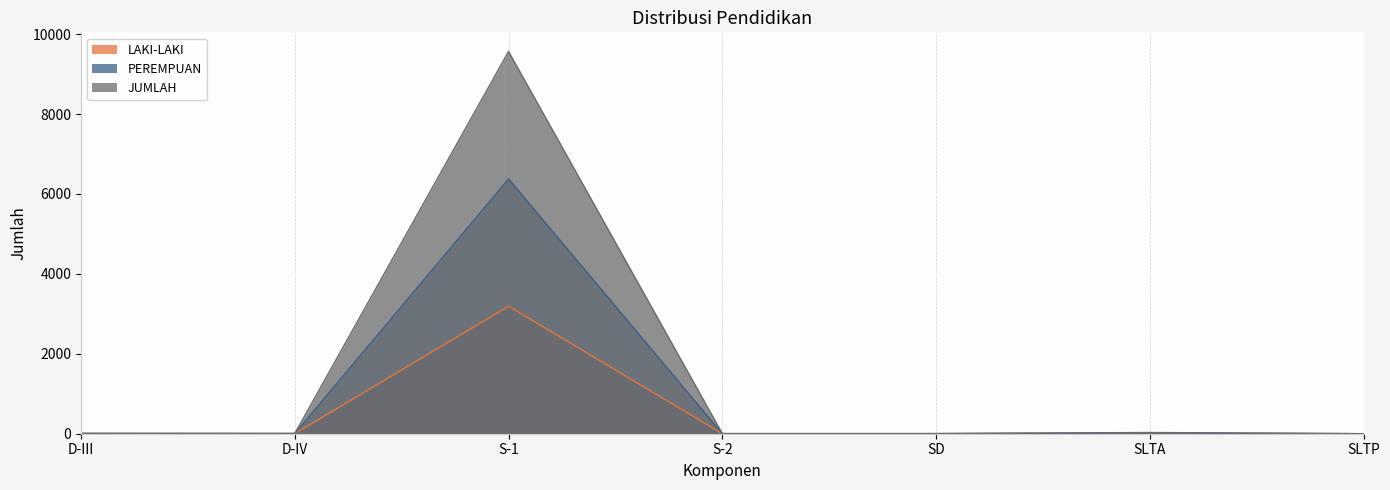

What is the greatest value displayed?

9566